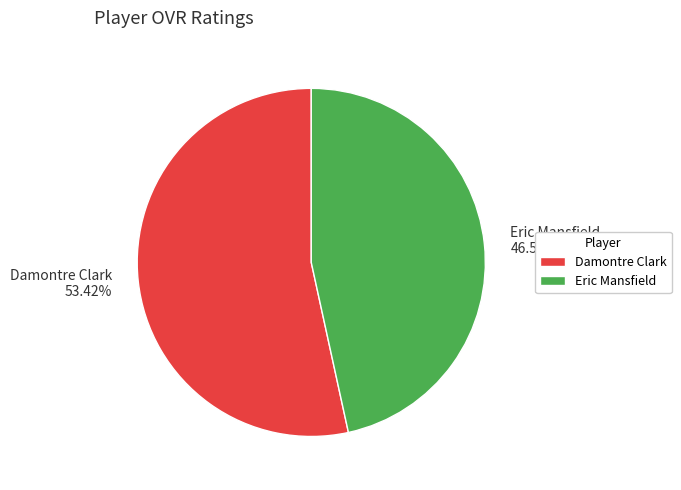

Does Eric Mansfield account for over 50% of the chart?

No